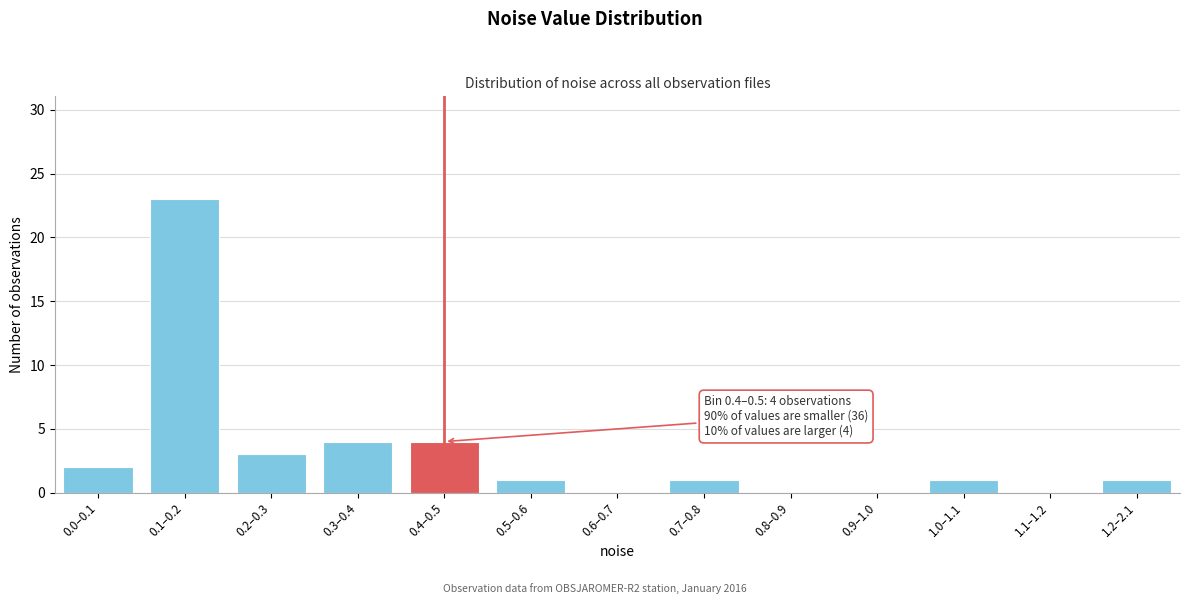

Reading right to left, extract all data points from this chart.

1.2–2.1=1	1.1–1.2=0	1.0–1.1=1	0.9–1.0=0	0.8–0.9=0	0.7–0.8=1	0.6–0.7=0	0.5–0.6=1	0.4–0.5=4	0.3–0.4=4	0.2–0.3=3	0.1–0.2=23	0.0–0.1=2